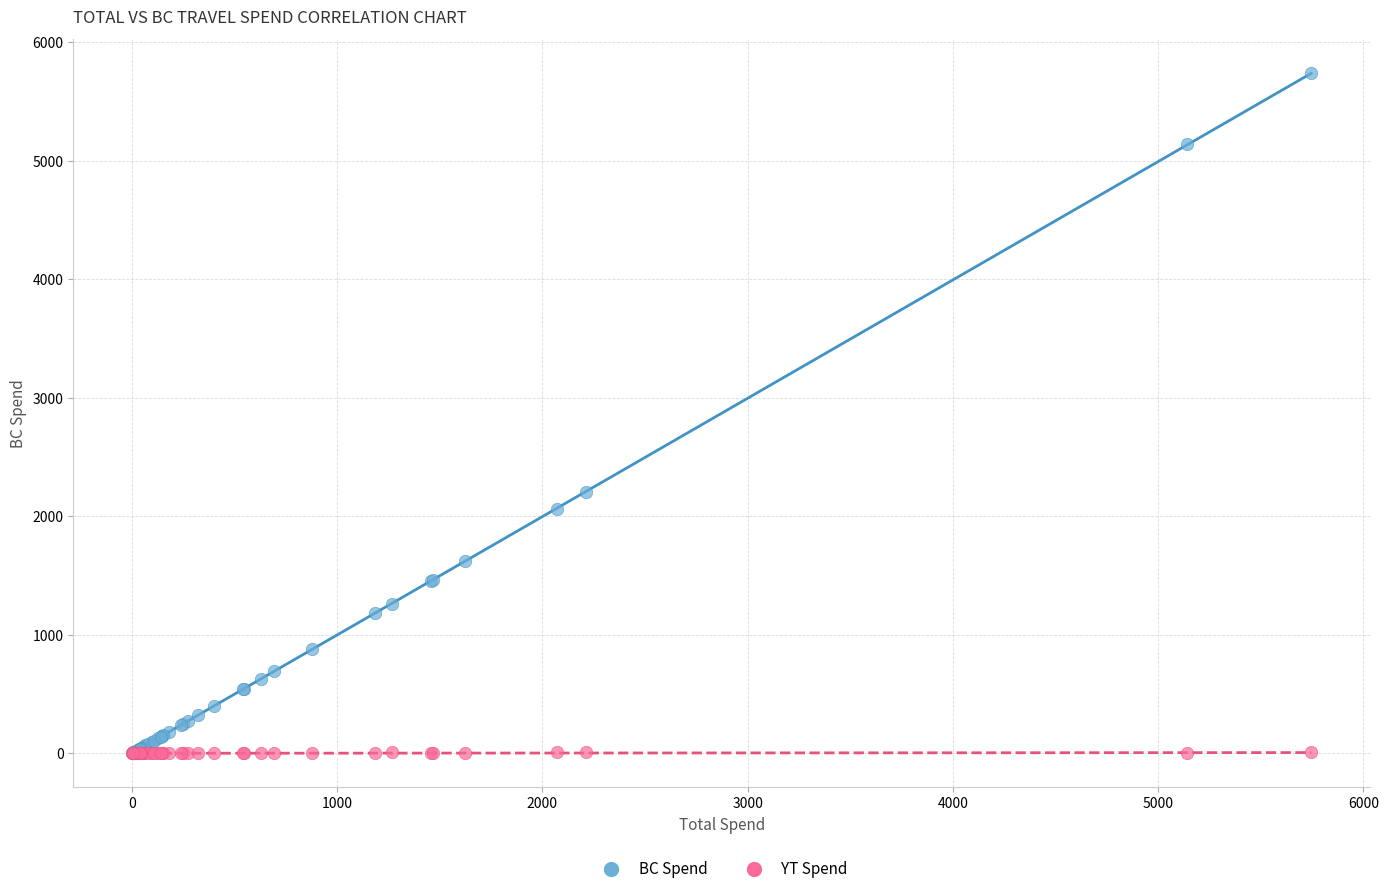

Across all series, what Y value is closest to 2869?

2205.5